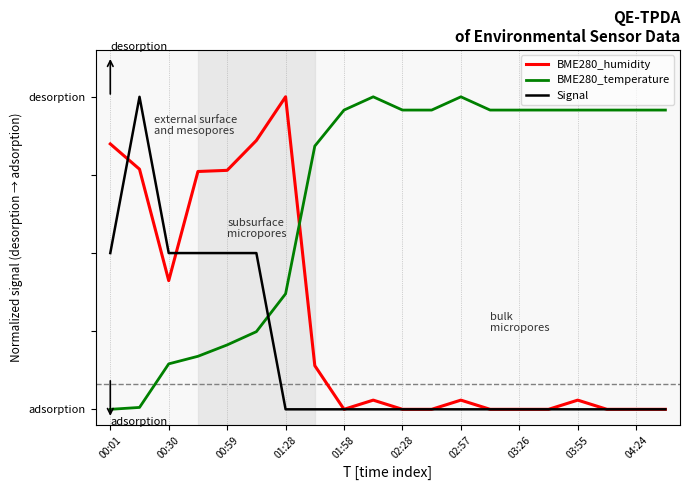

Which series ends up on top after the final intersection of BME280_humidity and Signal?

BME280_humidity